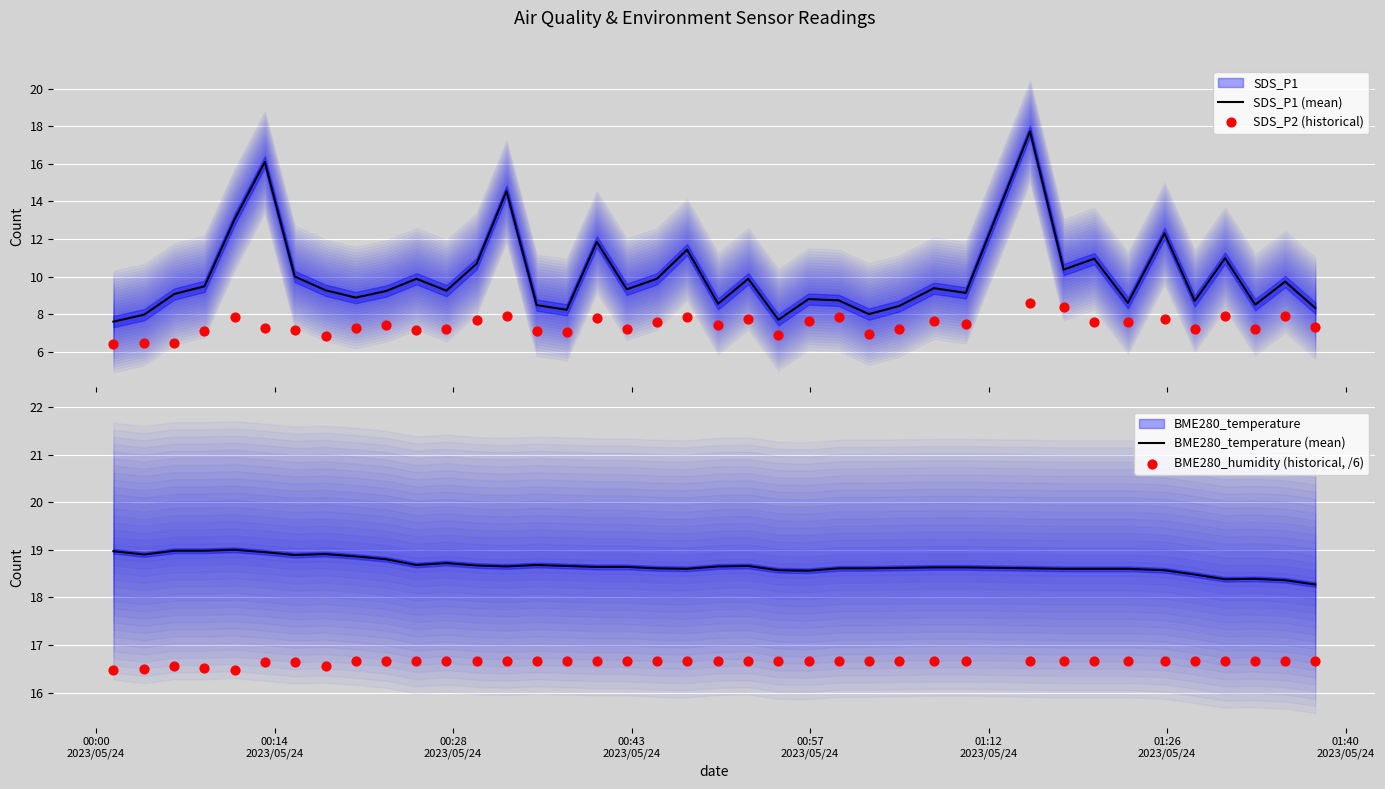

Which series has the widest spread of Y values?

SDS_P1 (mean)